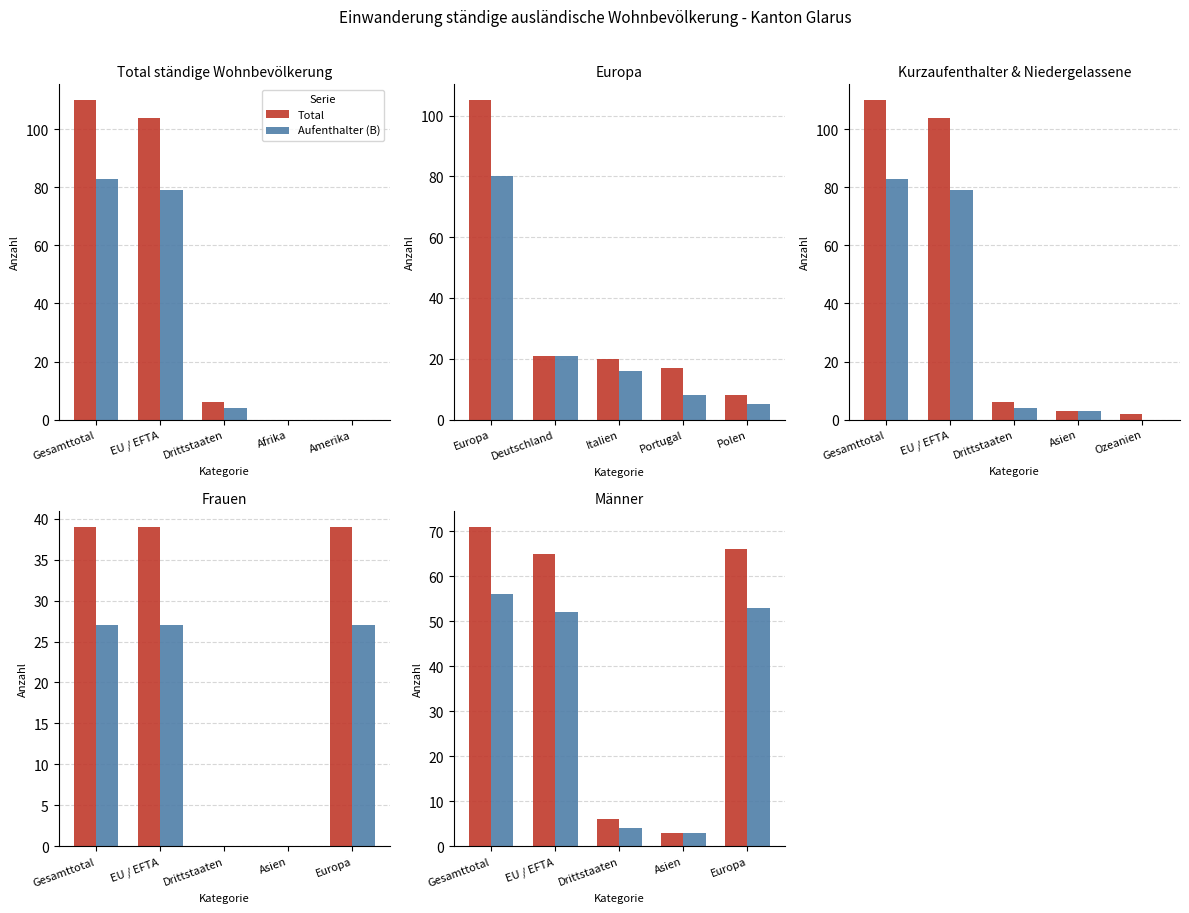

Is the value of Aufenthalter (B) at Asien greater than the value of Total at Gesamttotal?

No